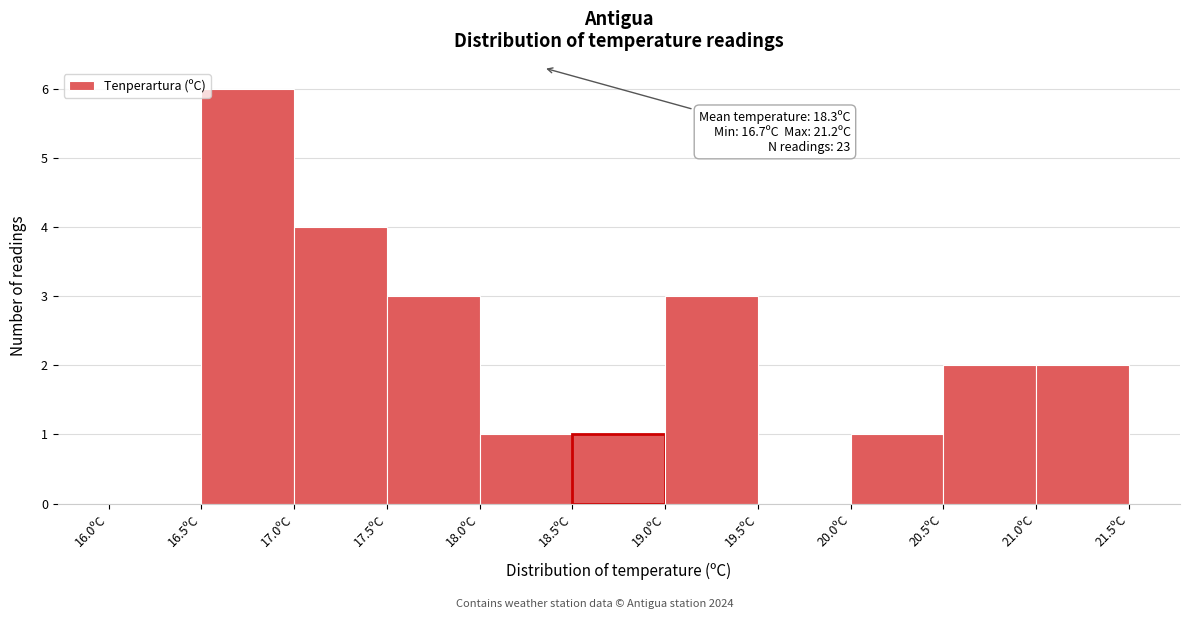

Which range on the x-axis has the tallest bar?

16.5 to 17.0